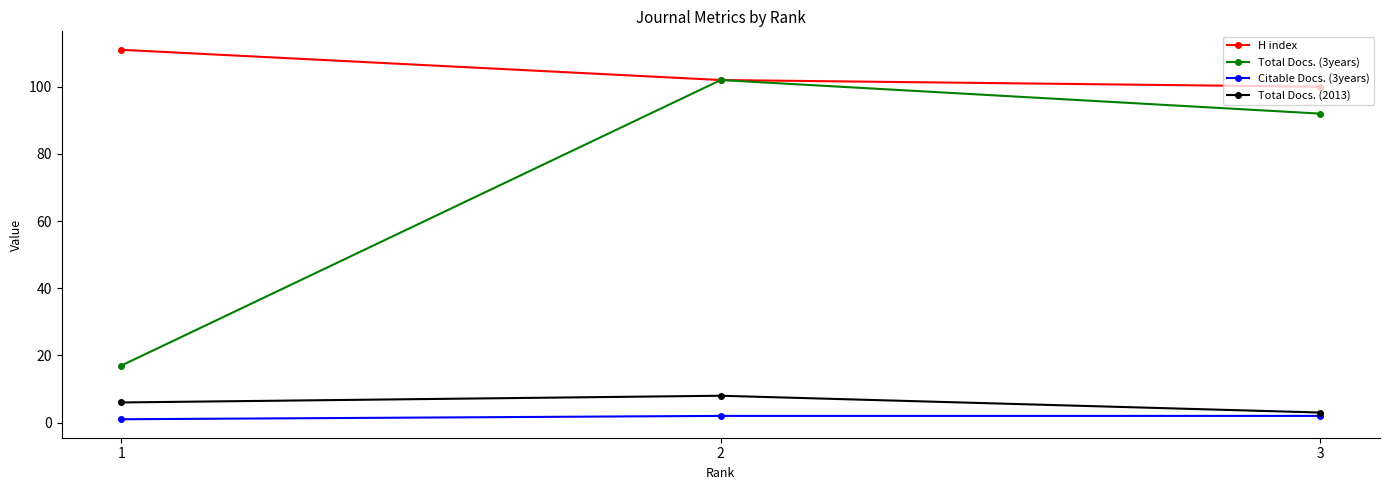

What is the difference between the highest and lowest values at 1?

110